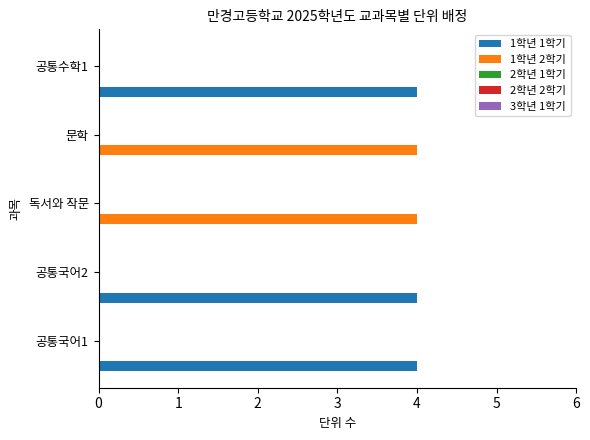

What is the maximum value for 1학년 2학기?

4